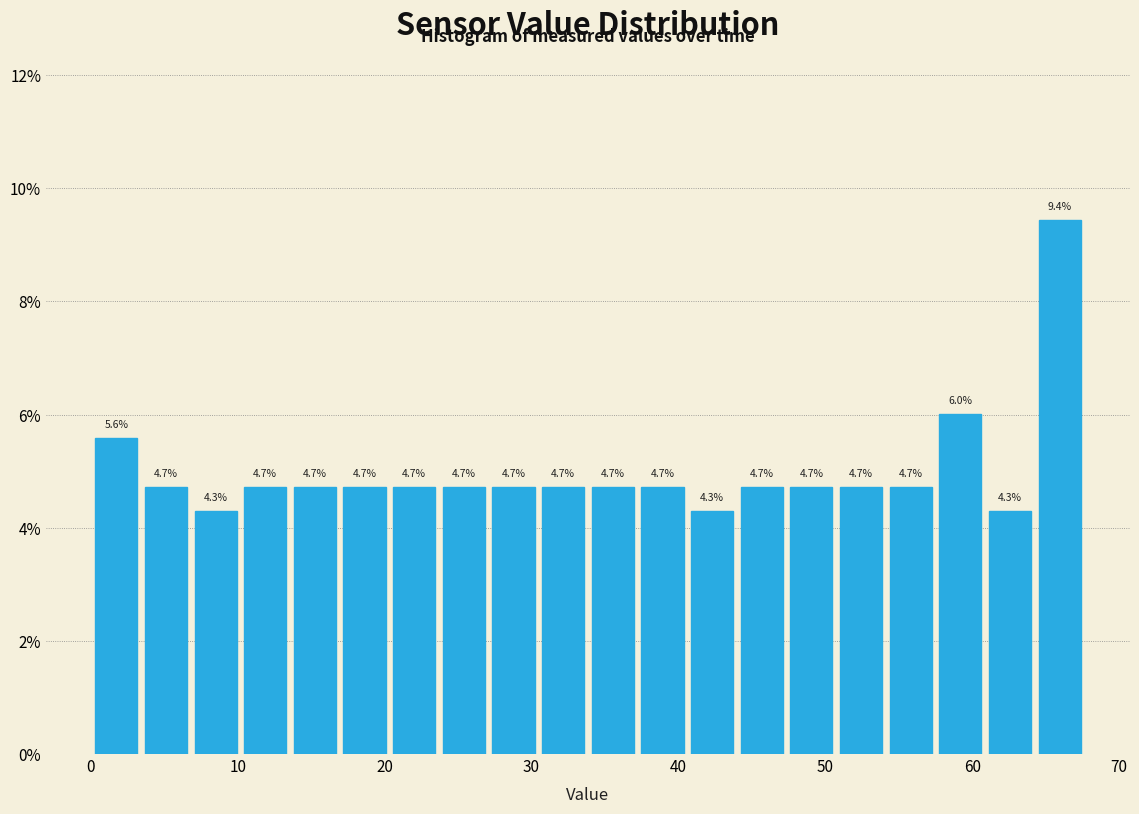

Around what value on the x-axis is the tallest bar? Give the approximate position of its centre, as read against the axis.

66